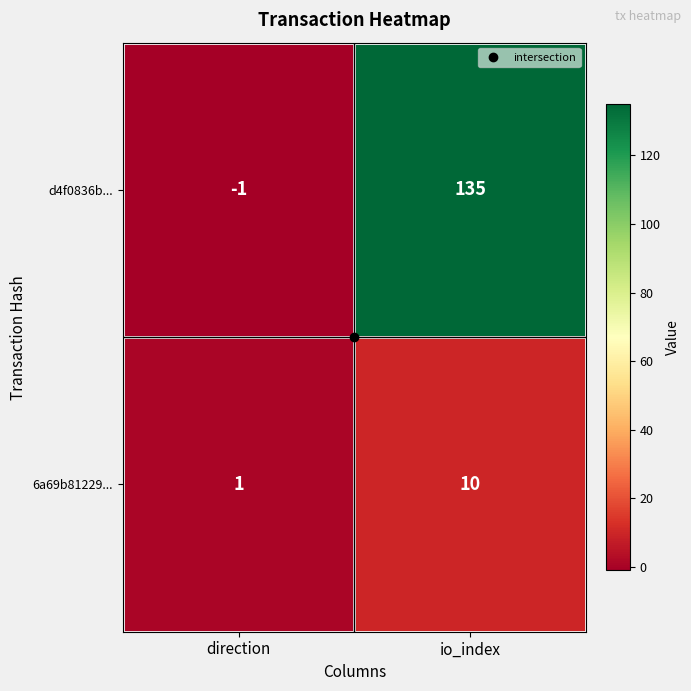

Which series has the largest total across all categories?

d4f0836b...